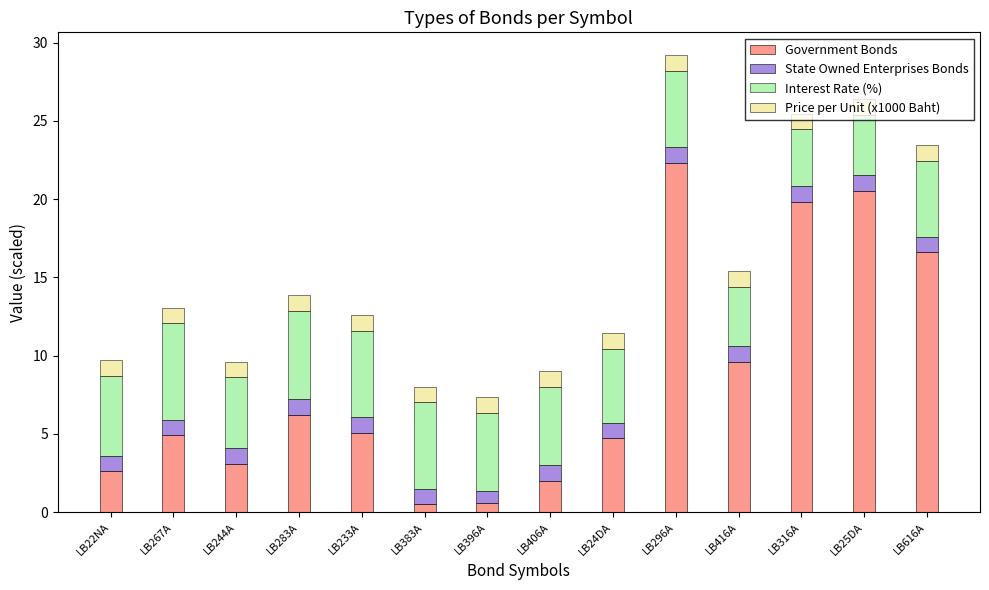

How many series are shown in this chart?

4